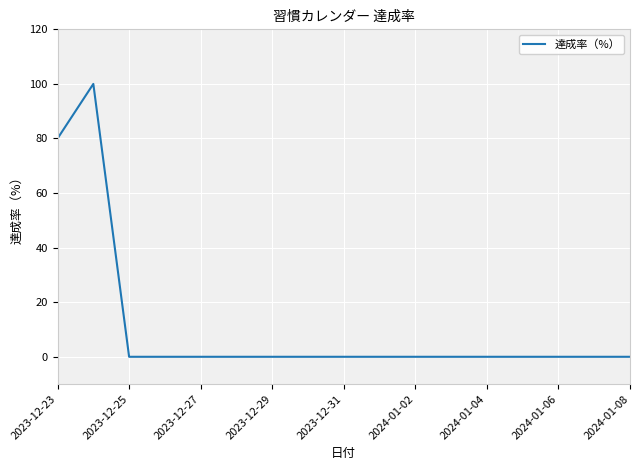

How many lines are shown in the chart?

1